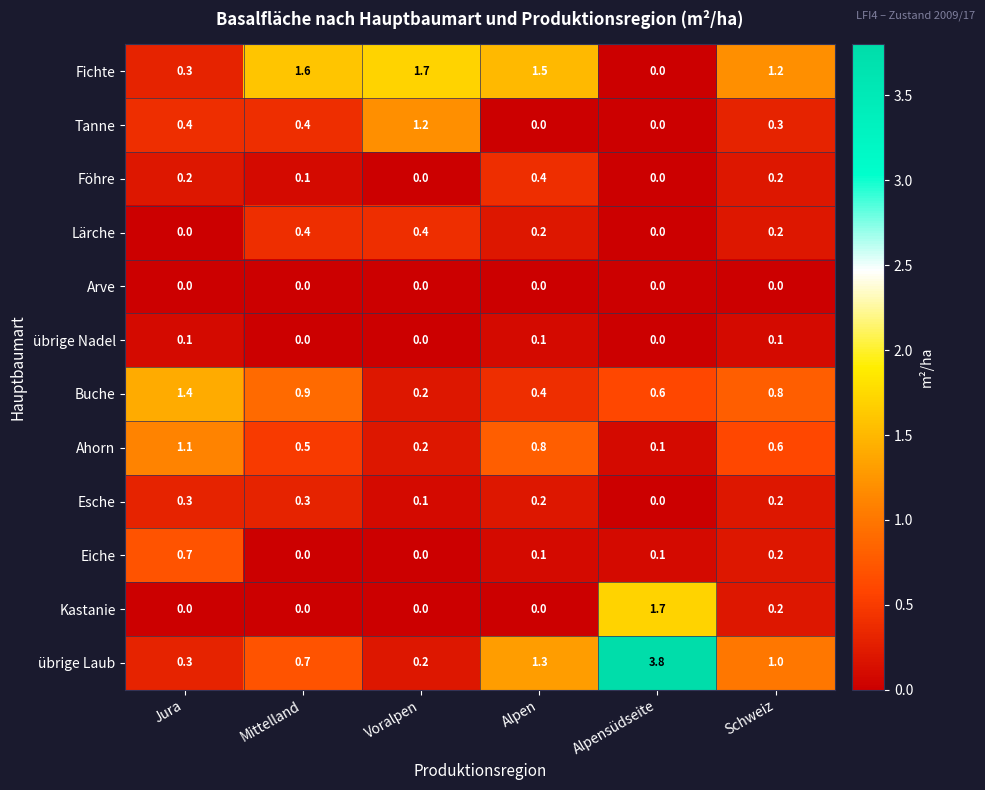

What is the average value of the Buche series?

0.7